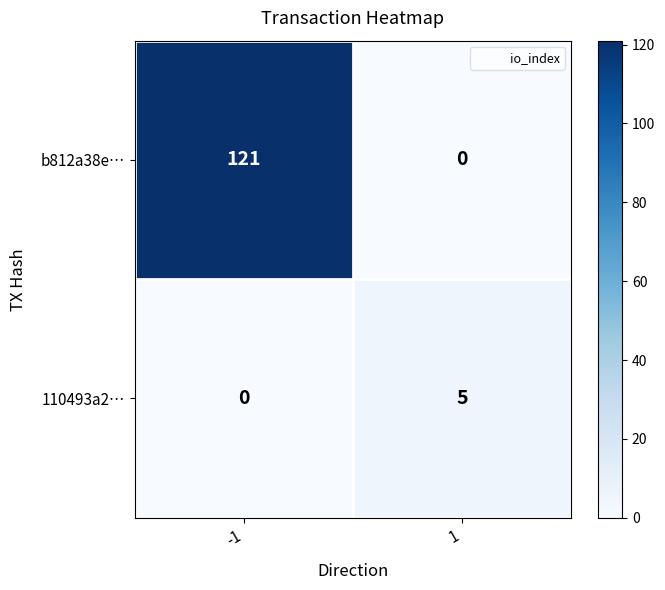

What is the difference between the highest and lowest values at 1?

5